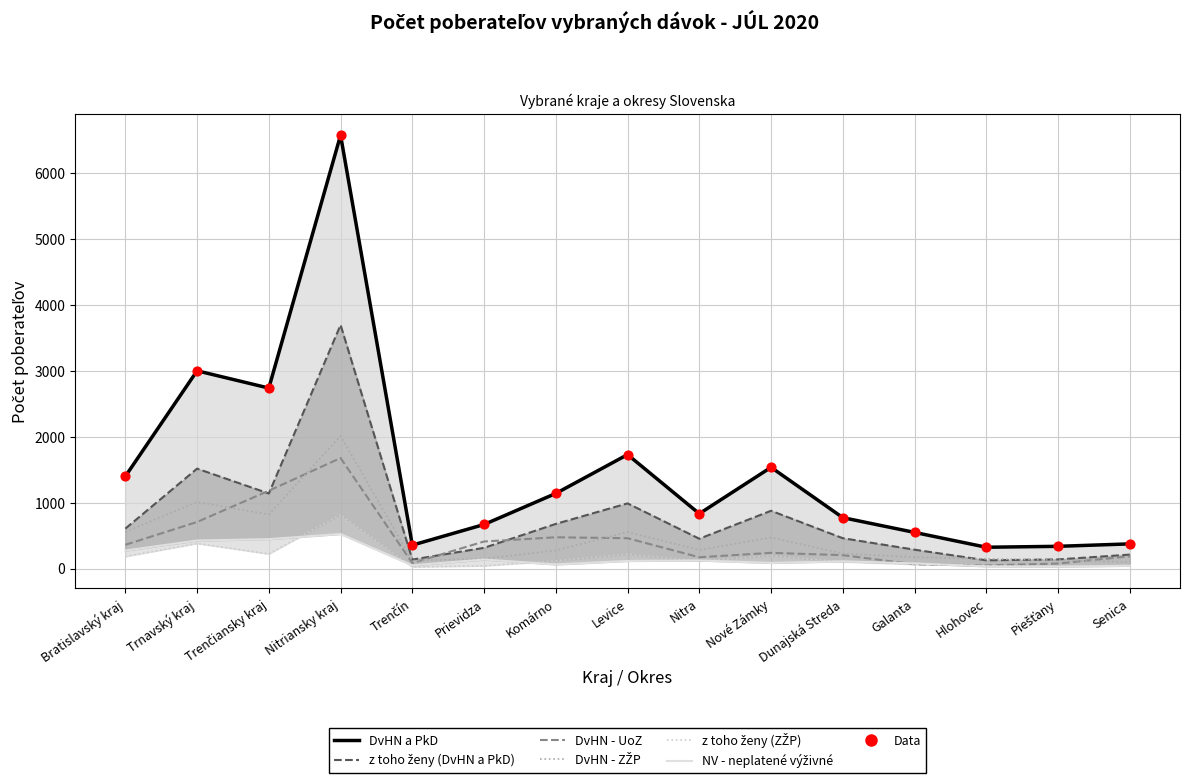

Is the value of z toho ženy (ZŽP) at Trenčiansky kraj greater than the value of z toho ženy (DvHN a PkD) at Galanta?

No